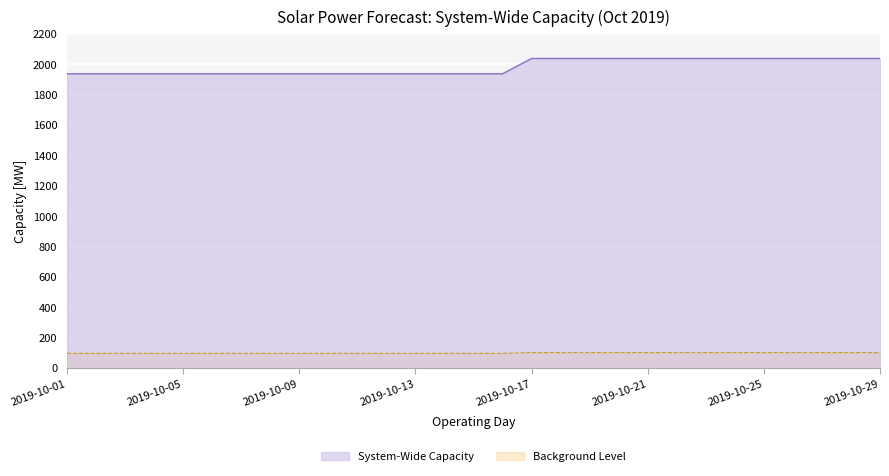

List the labels in order of value, smallest first.

2019-10-01, 2019-10-02, 2019-10-03, 2019-10-04, 2019-10-05, 2019-10-06, 2019-10-07, 2019-10-08, 2019-10-09, 2019-10-10, 2019-10-11, 2019-10-12, 2019-10-13, 2019-10-14, 2019-10-15, 2019-10-16, 2019-10-17, 2019-10-18, 2019-10-19, 2019-10-20, 2019-10-21, 2019-10-22, 2019-10-23, 2019-10-24, 2019-10-25, 2019-10-26, 2019-10-27, 2019-10-28, 2019-10-29